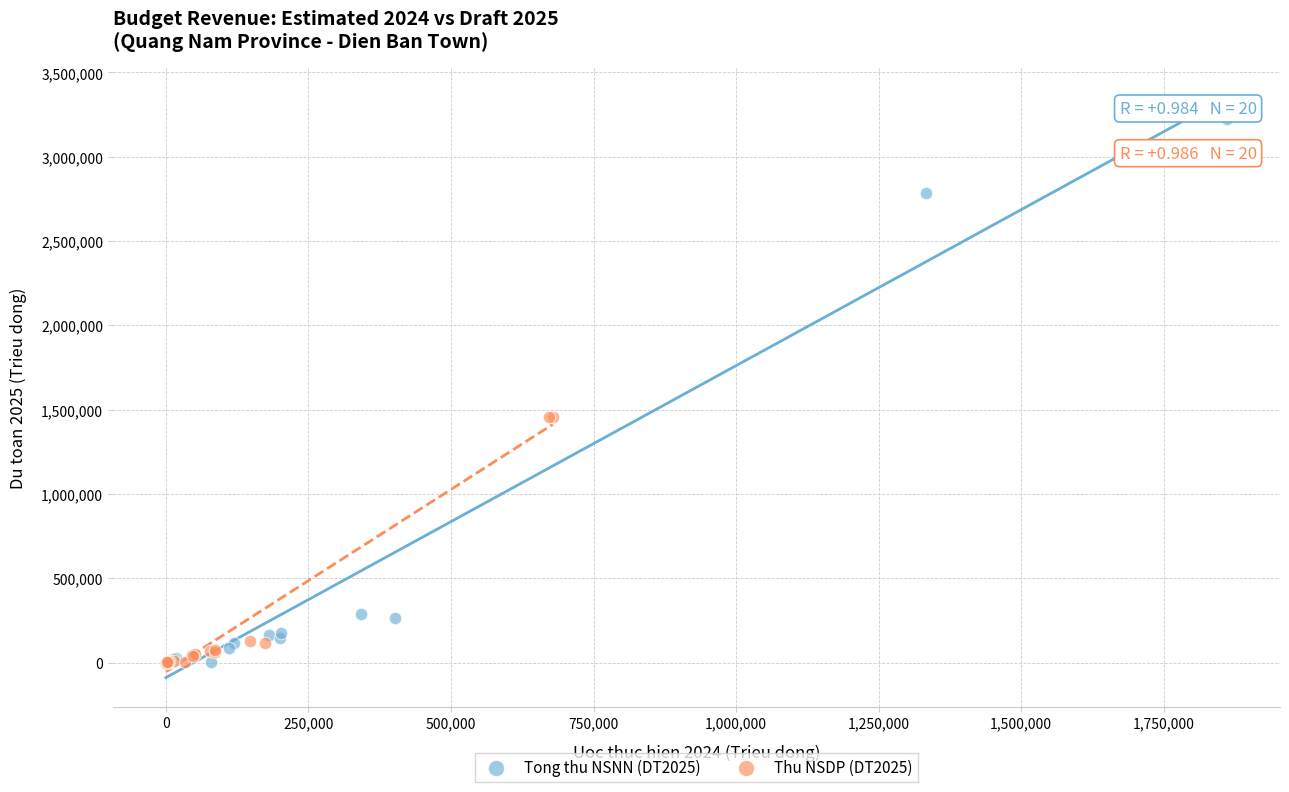

Which series has the widest spread of Y values?

Tong thu NSNN (DT2025)